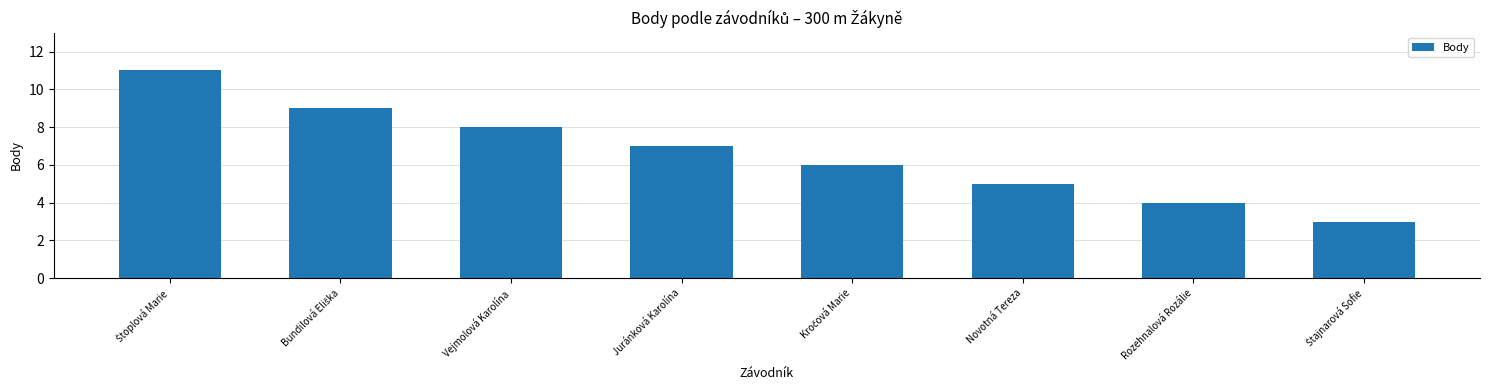

Are the bars horizontal?

No